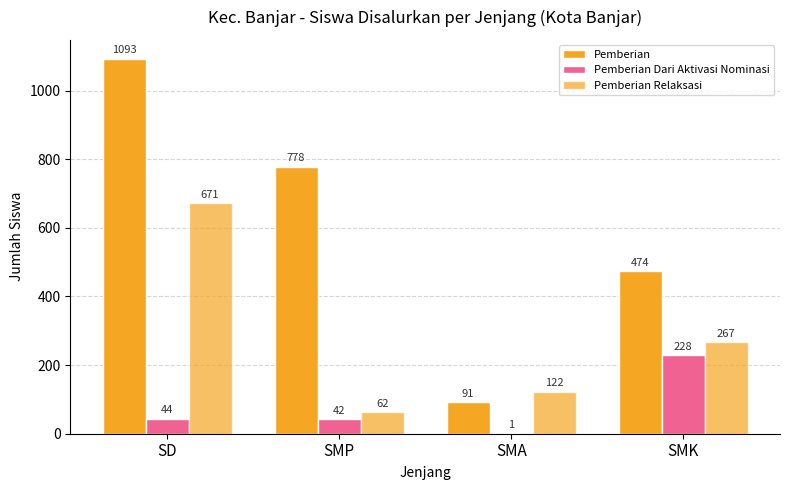

Count the number of categories in the chart.

4